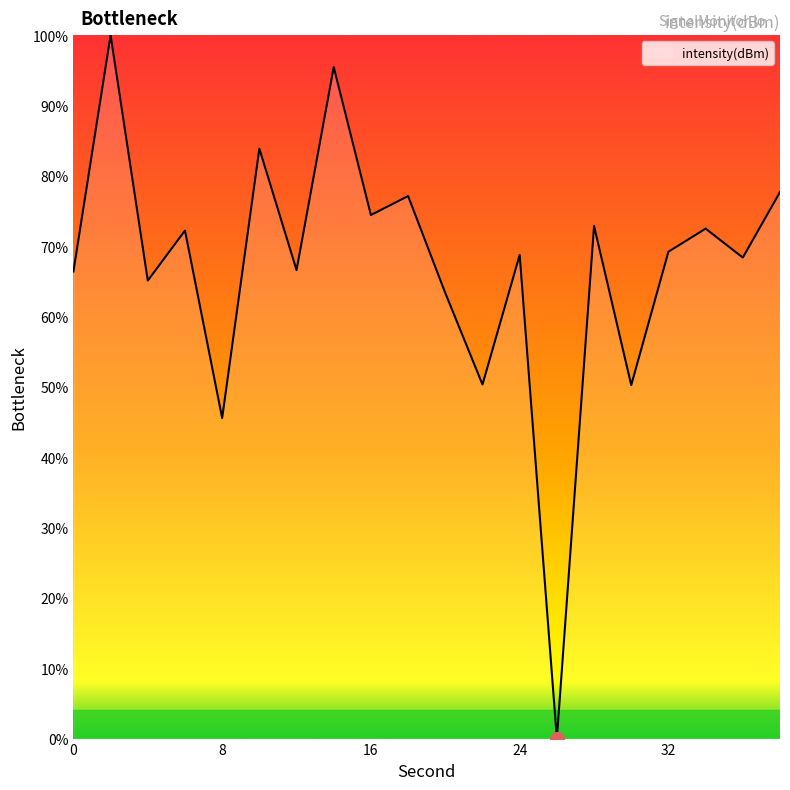

What is the difference between the maximum and minimum values?

100.0